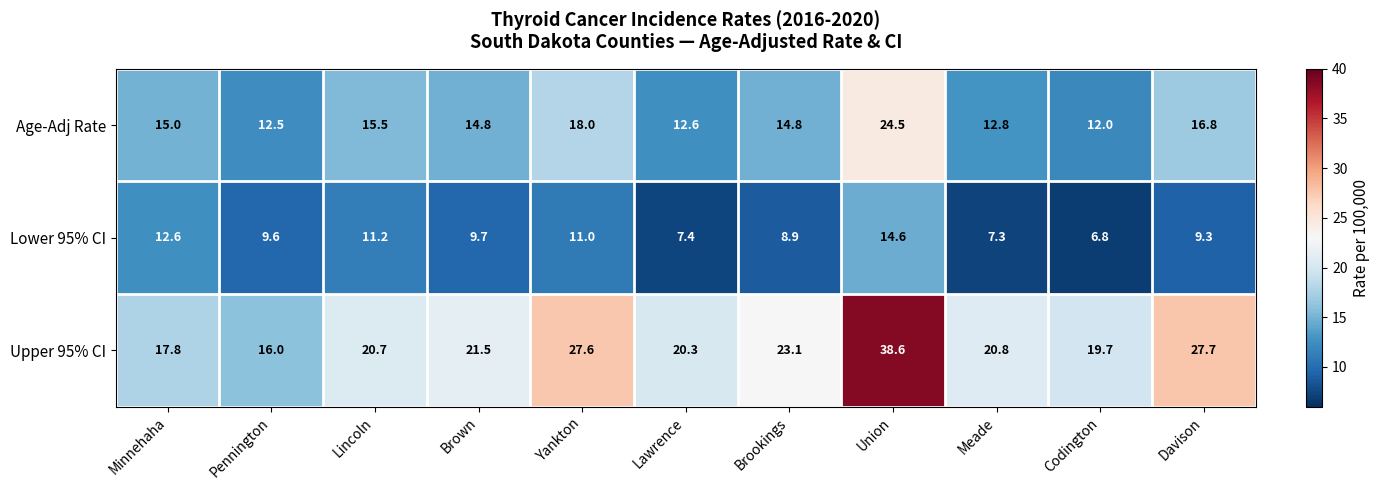

Read the Upper 95% CI value at Lawrence.

20.3